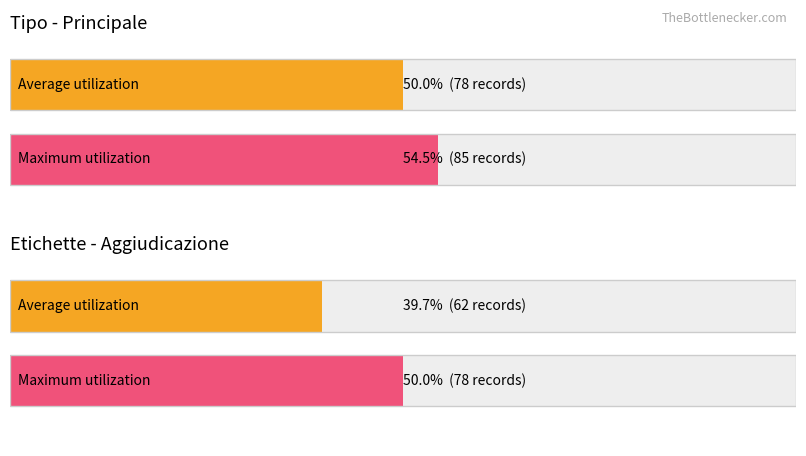

Rank the series by their average value, from highest to lowest.

Maximum utilization, Average utilization